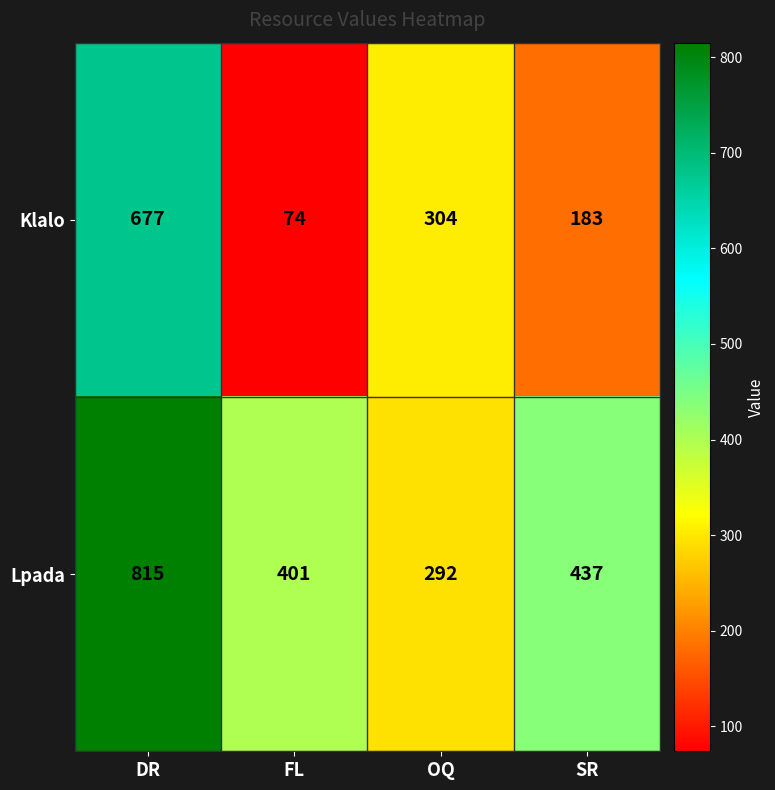

Read the Klalo value at SR.

183